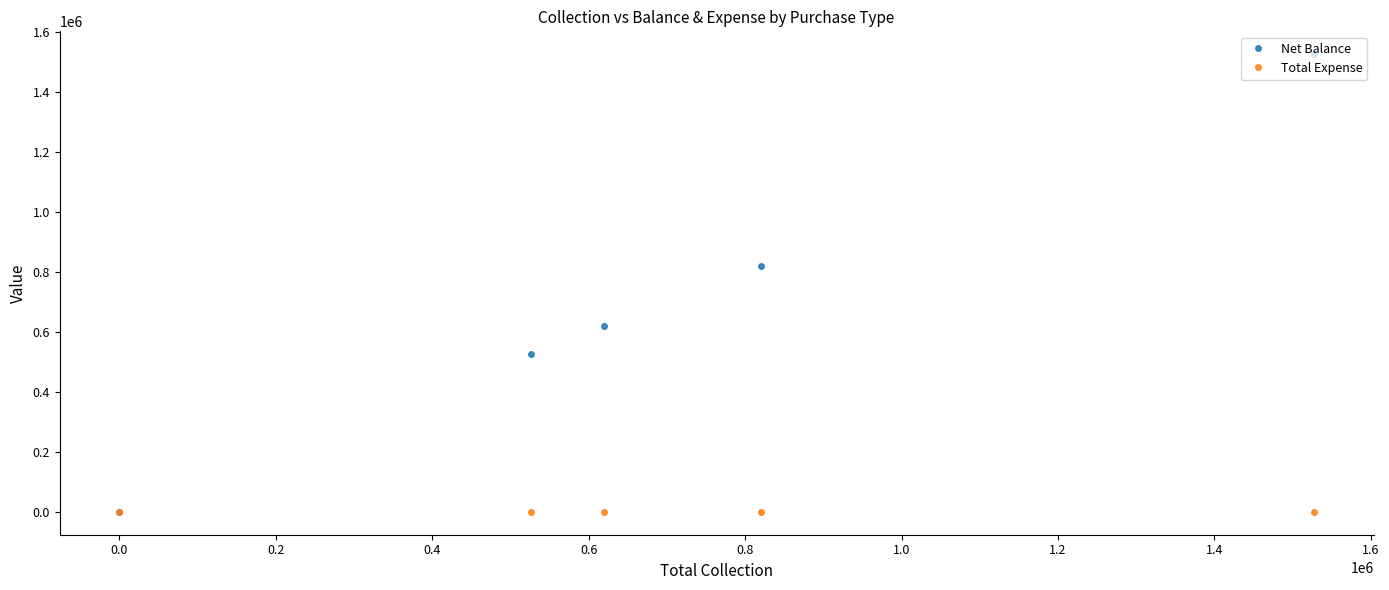

How many positive values does the Net Balance series have?

4